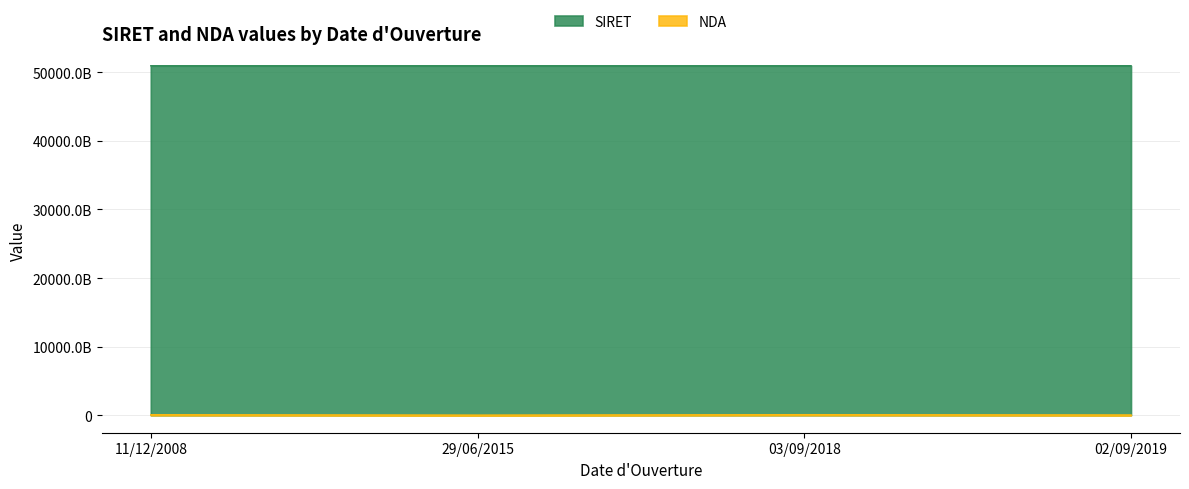

What is the difference between the maximum and second lowest values in the NDA series?

53100738010